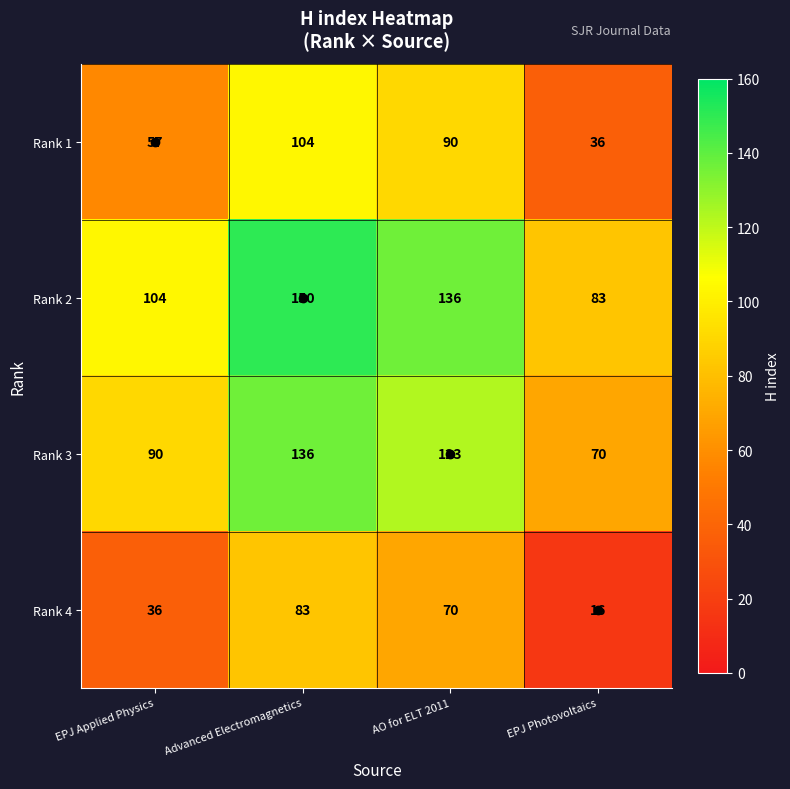

What is the sum of the Rank 4 values at EPJ Applied Physics and AO for ELT 2011?

106